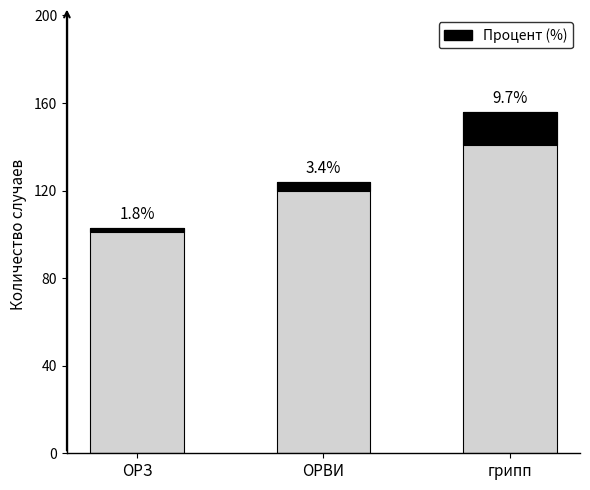

At how many categories does at least one series exceed 90?

3